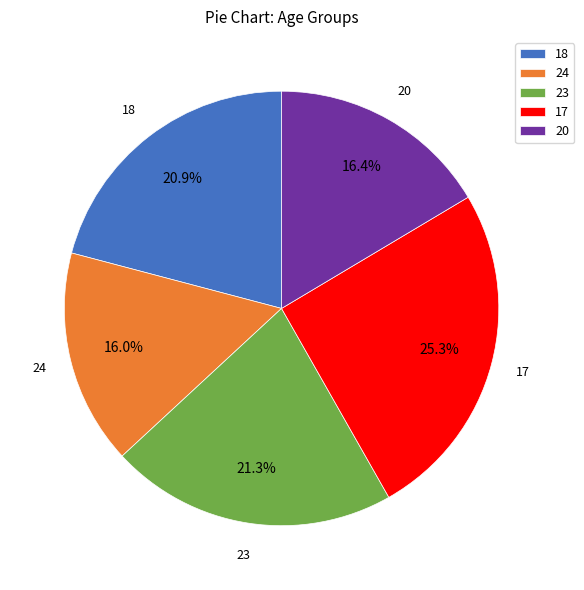

To the nearest percent, what is the difference between the largest and smallest slice percentages?

9%